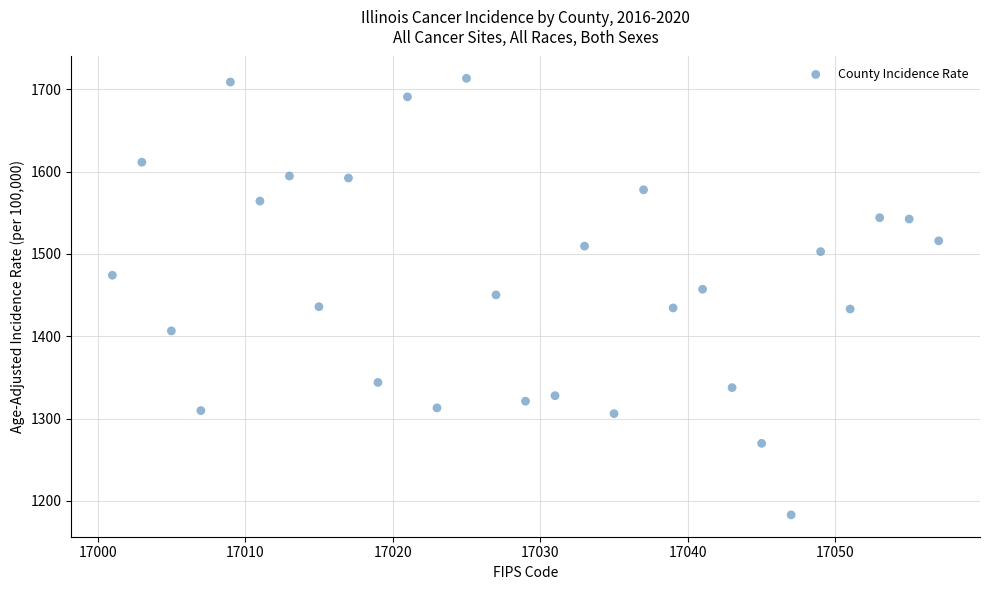

What is the range of X values (max minus min)?

56.0